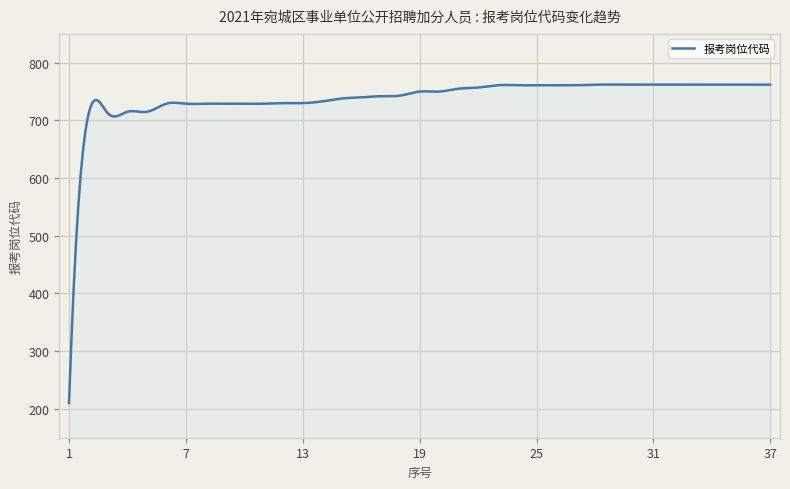

What is the greatest value displayed?

762.1